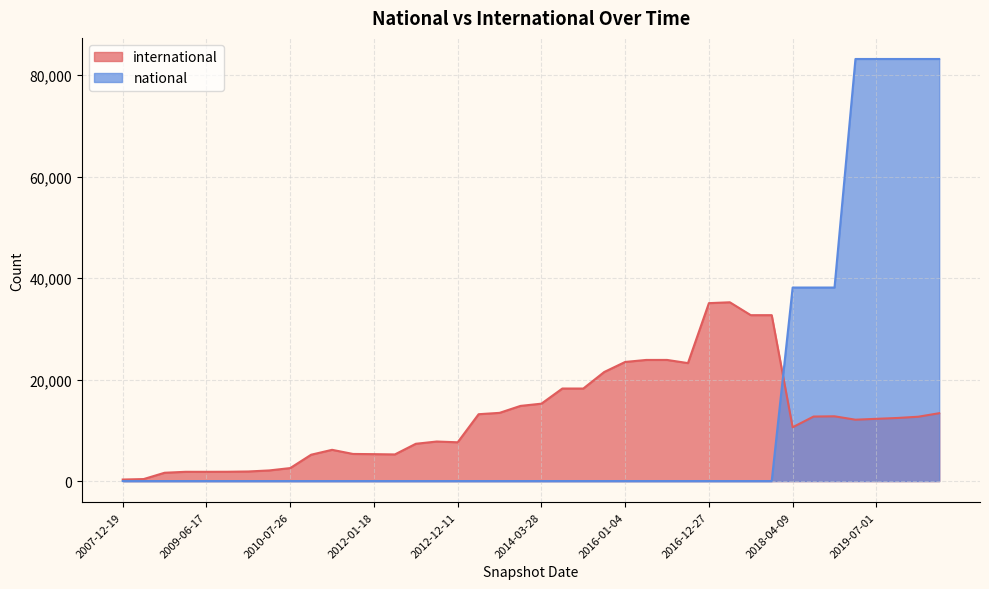

Where is national nearest to the value 41578?

2018-04-09